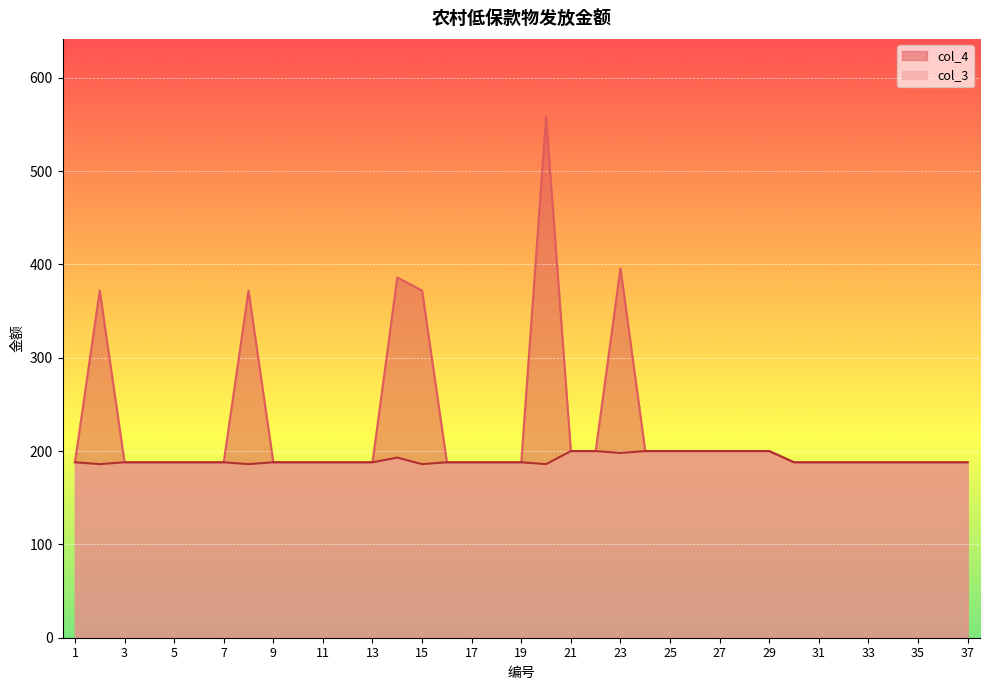

How many lines are shown in the chart?

2